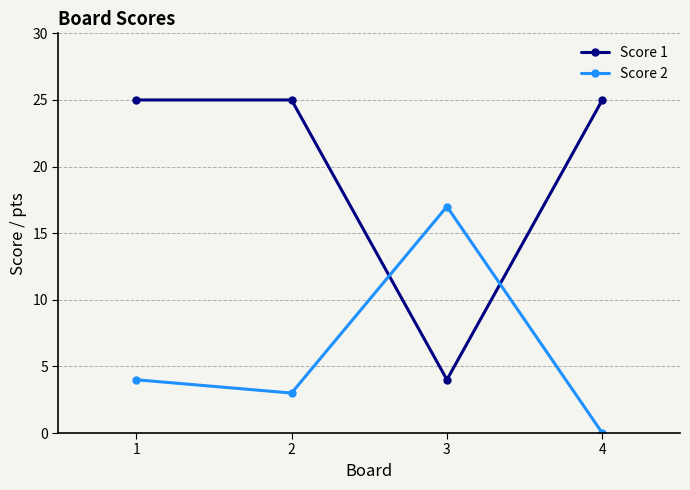

What is the value of the Score 2 point at the 2nd from the left?

3